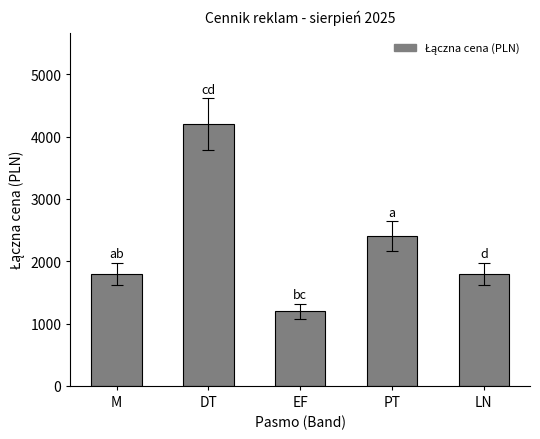

Reading left to right, transcribe all the data shown in this chart.

1800	4200	1200	2400	1800